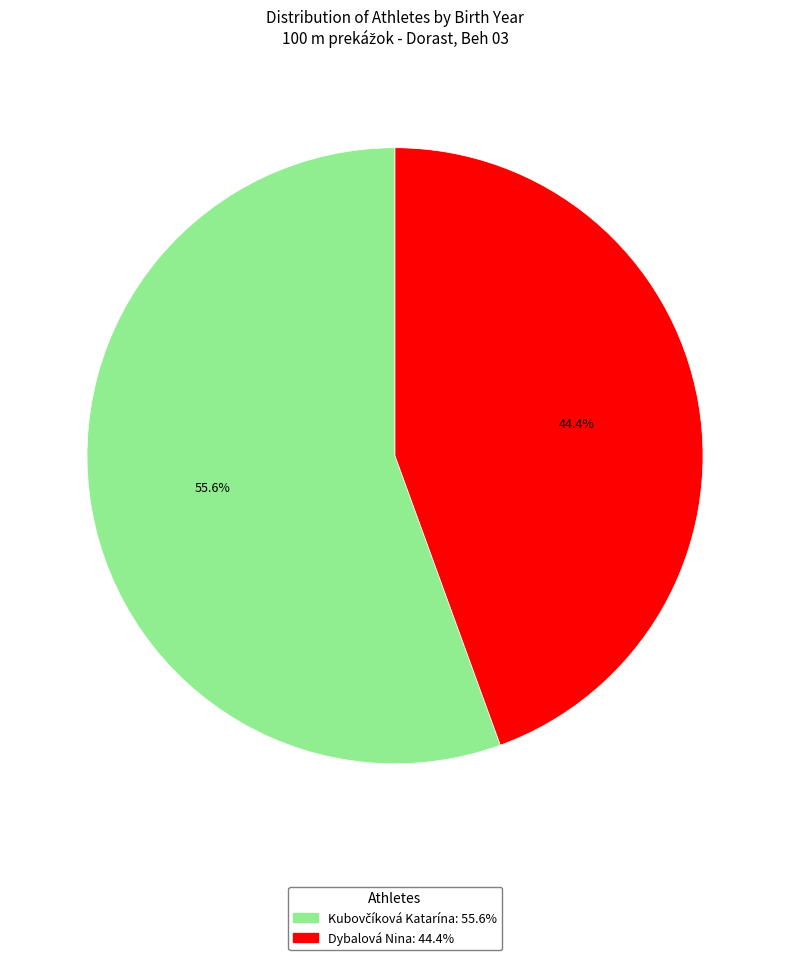

Is there any slice that represents more than half of the pie?

Yes